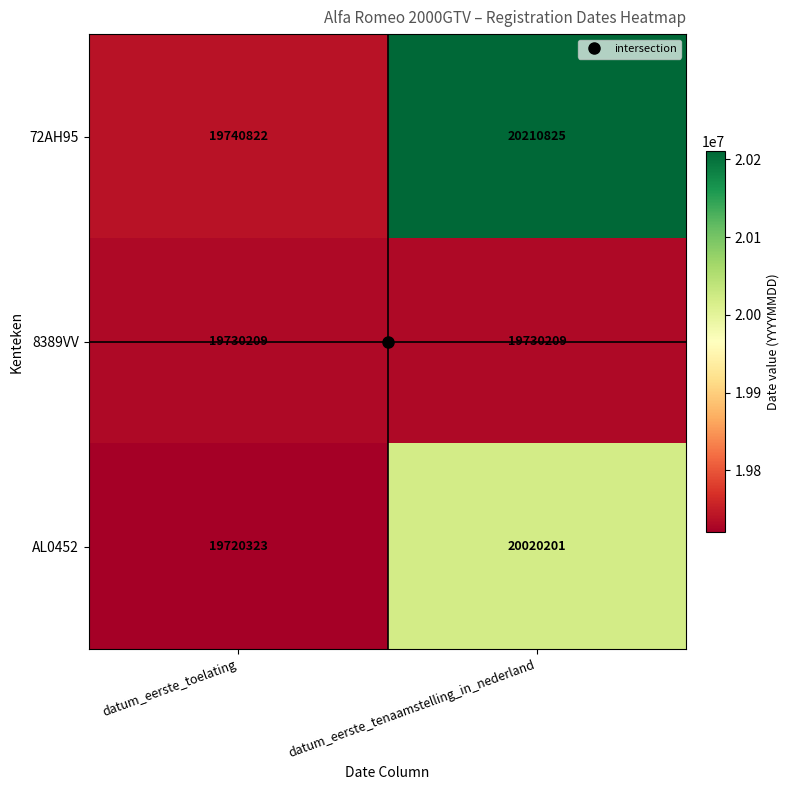

What is the difference between the maximum and minimum values in the 72AH95 series?

470003